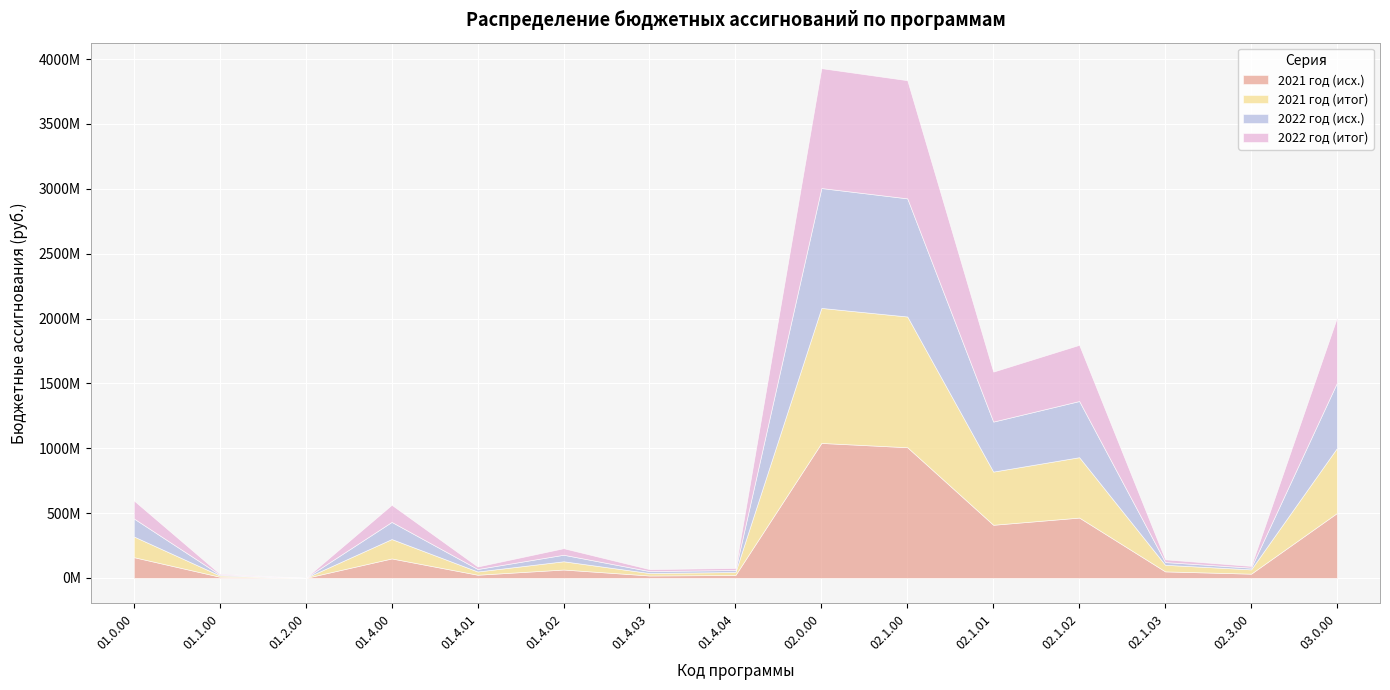

True or false: 2021 год (итог) and 2021 год (исх.) intersect in this chart.

False